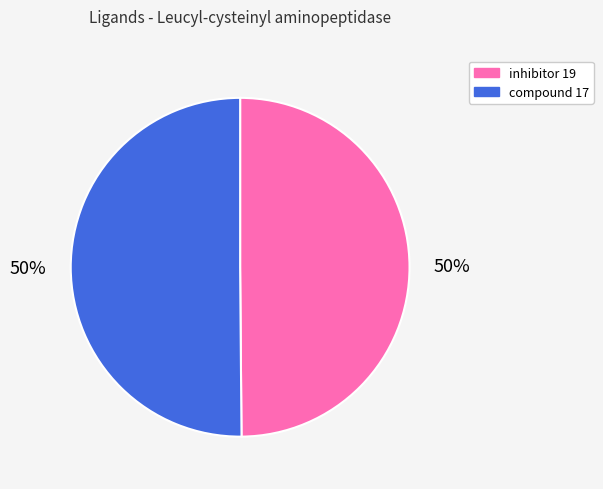

What percentage is the inhibitor 19 slice, to the nearest percent?

50%